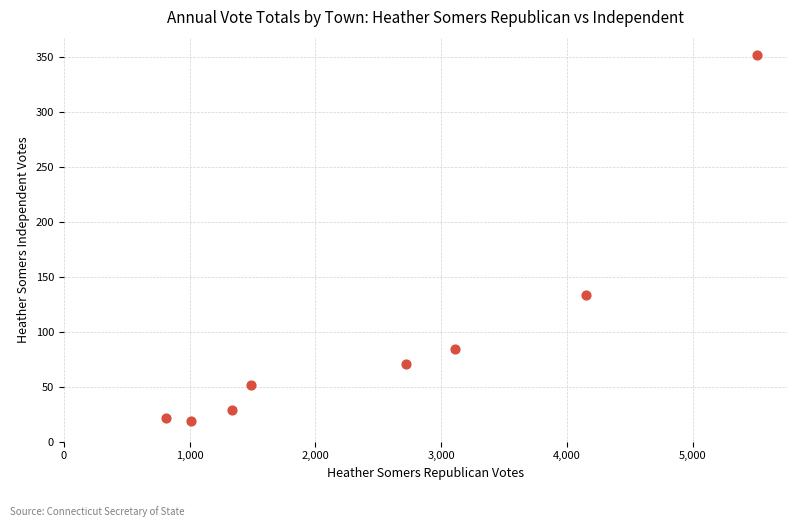

What Y value in the scatter plot is closest to 185?

134